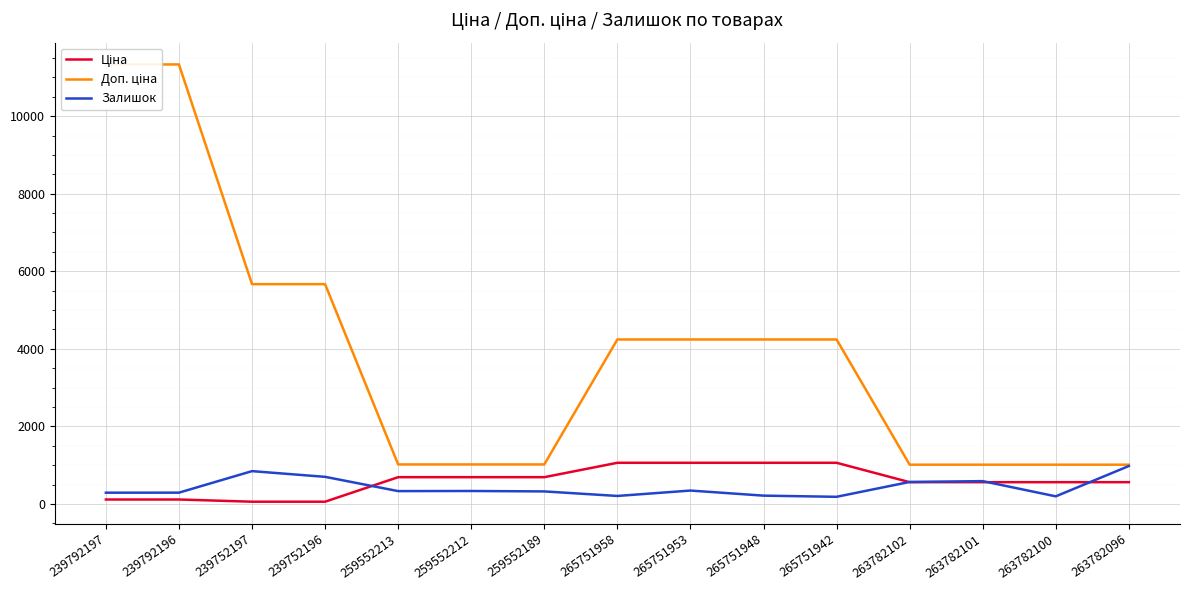

True or false: Доп. ціна has a value of 1398.5 at 263782101.

False